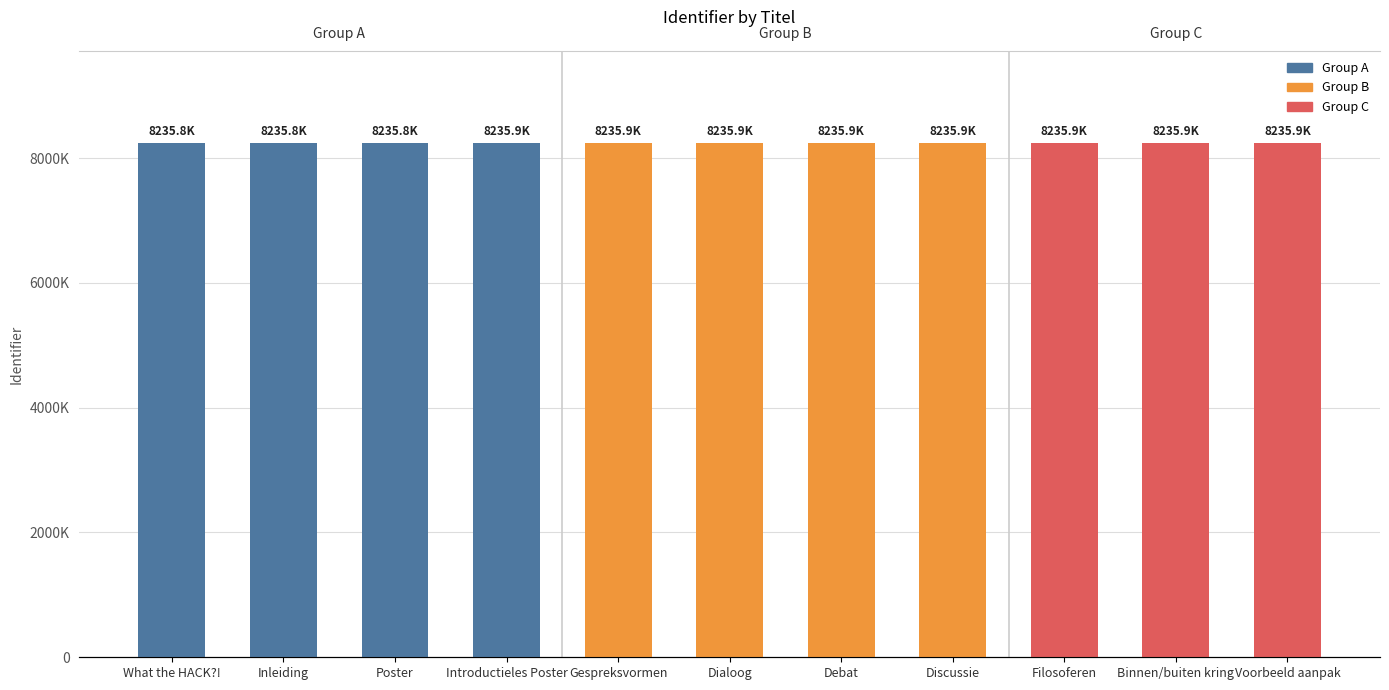

Where does the data first go above 8235862?

Debat